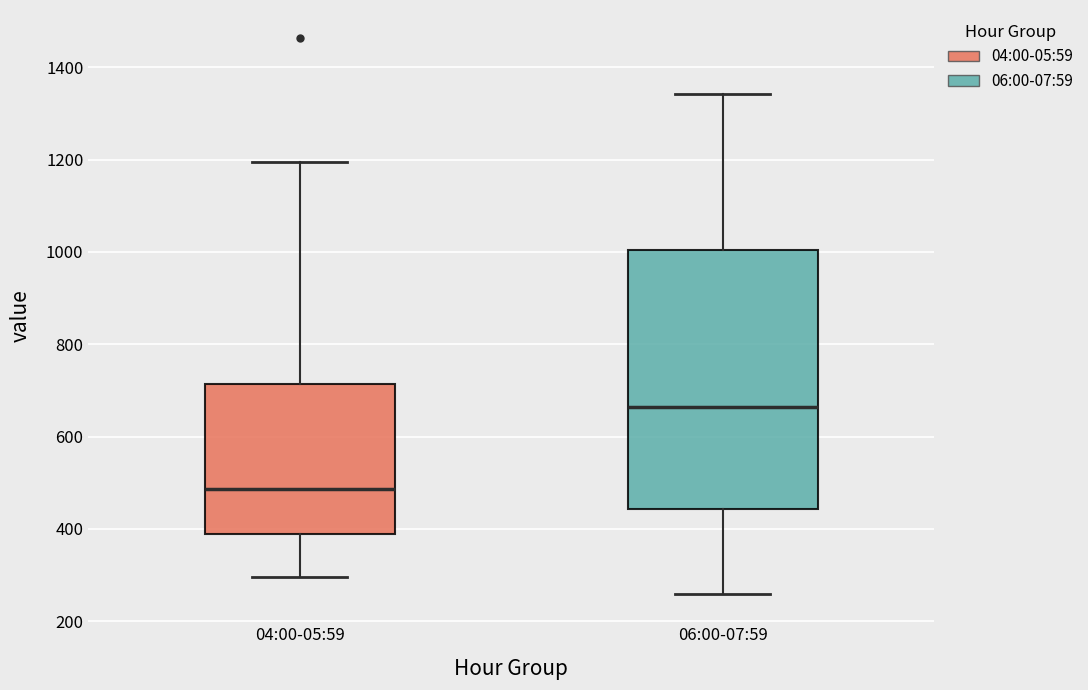

Reading left to right, transcribe this box plot: for each box, give where its median line is, the range the box spans, and where its two whiskers end, as read against the y-axis. The values are not printed on the chart, so give them approximately, as read against the axis.

04:00-05:59: median 480, box 380 to 720, whiskers 300 to 1200
06:00-07:59: median 660, box 440 to 1000, whiskers 260 to 1340